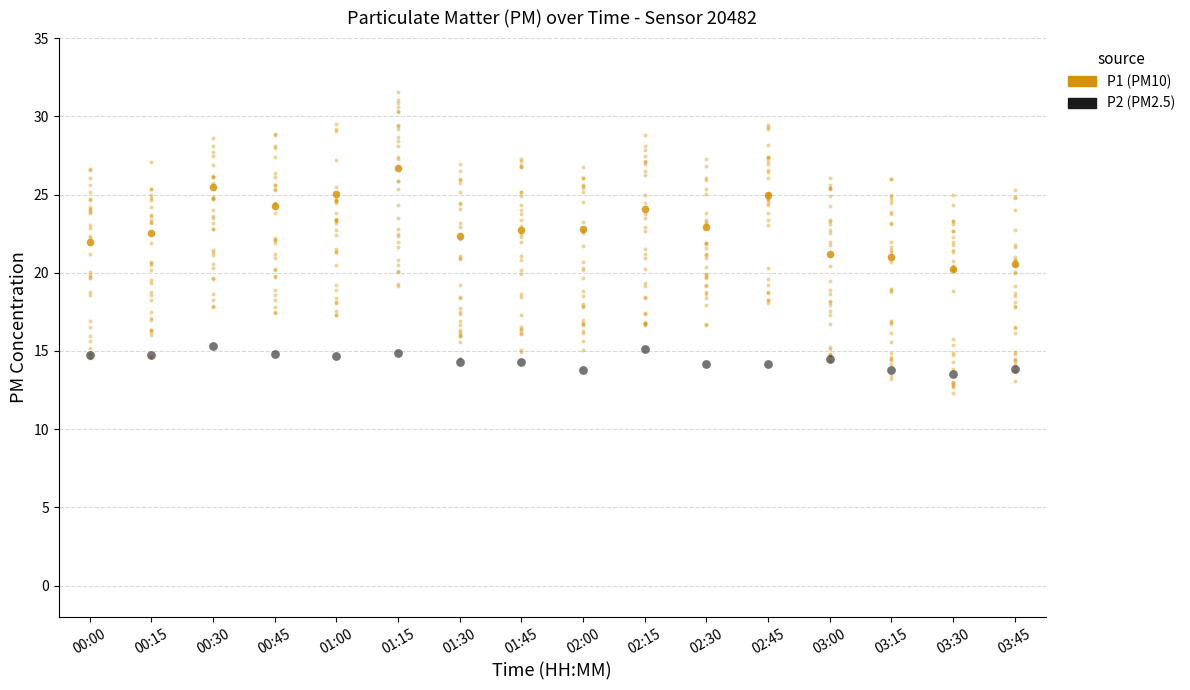

Which series has the largest total across all categories?

P1 (PM10)